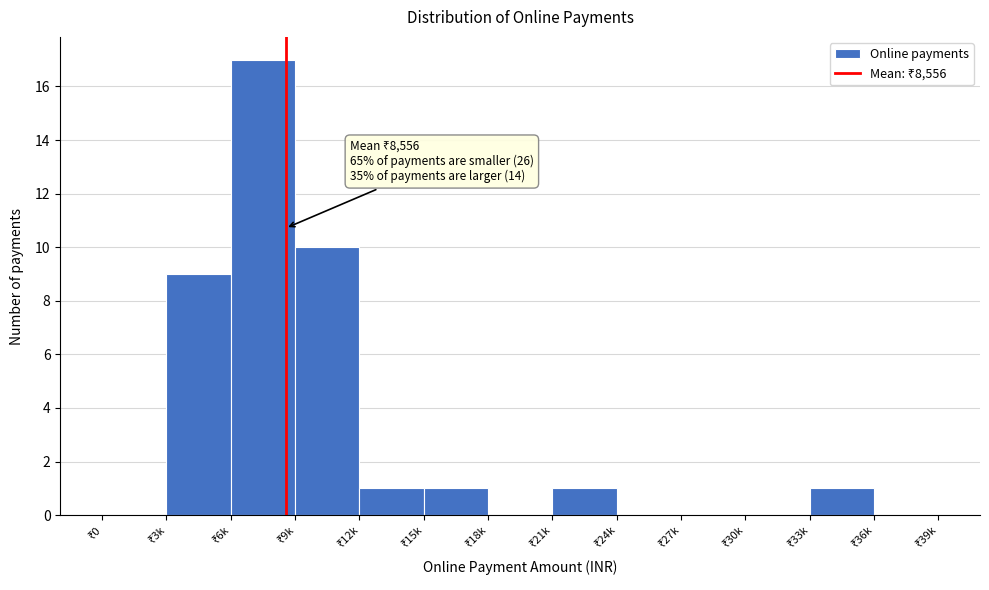

What is the sum of all values?

40